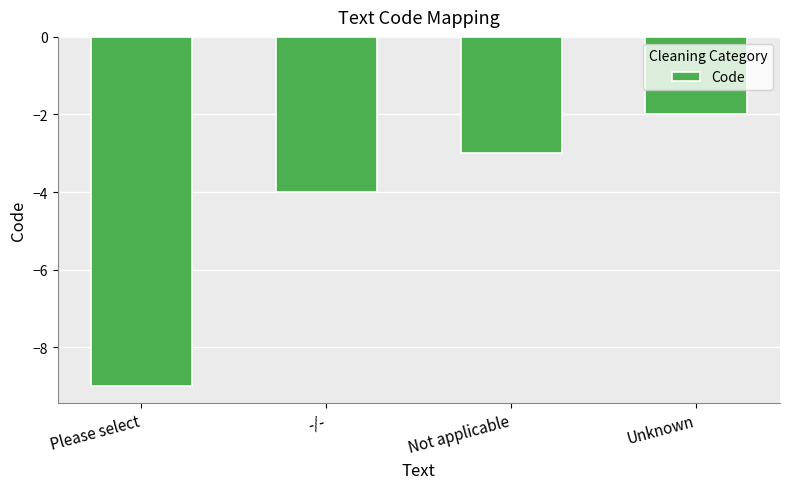

How many values are between -4 and -2?

3